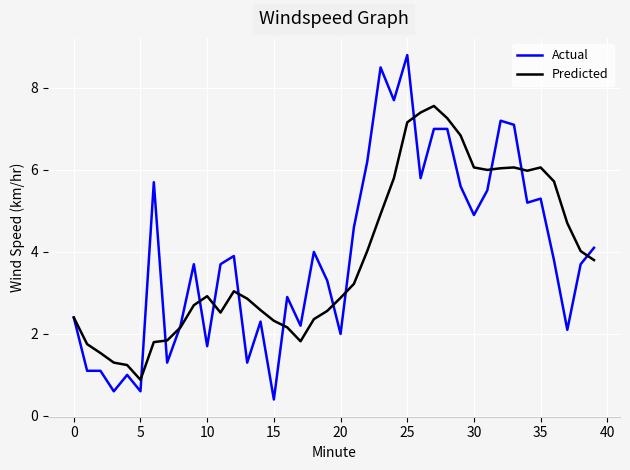

What is the lowest value of the Predicted series?

0.9